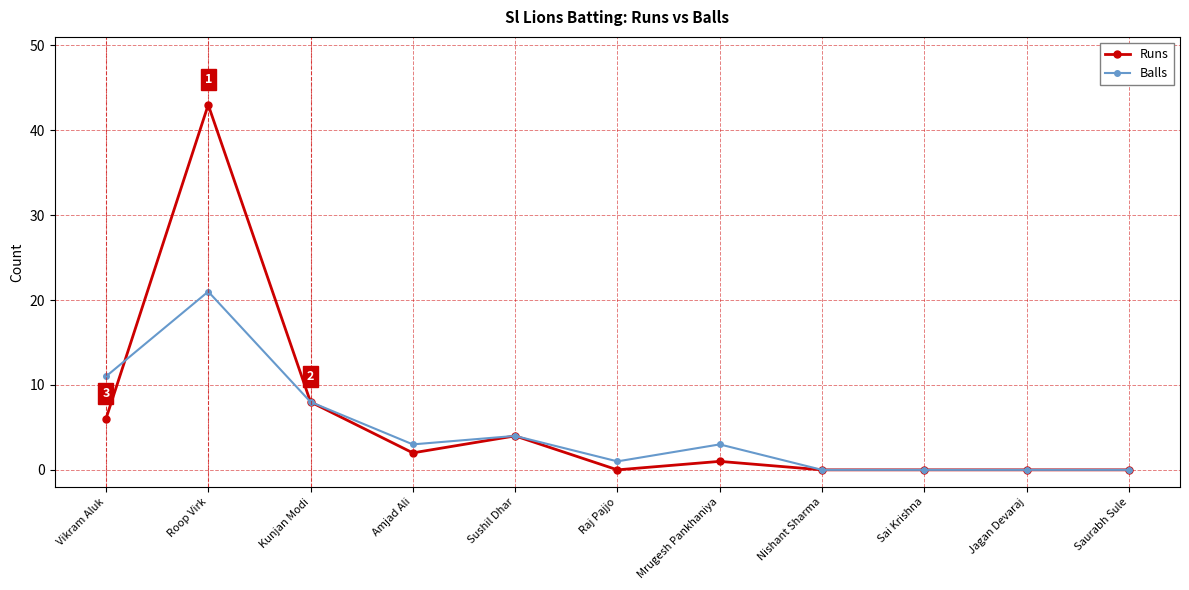

True or false: Runs and Balls cross at least once.

True